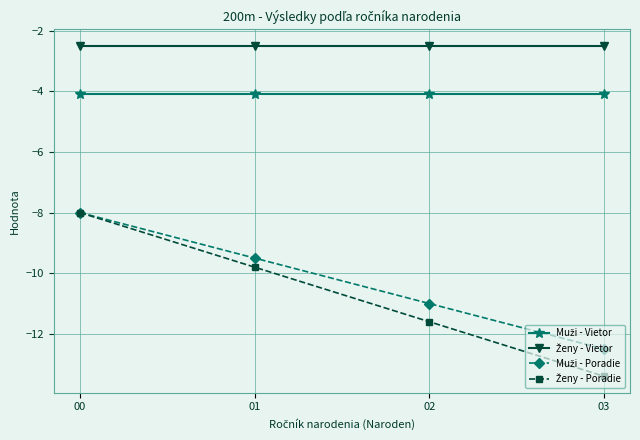

What is the difference between the highest and lowest values at 01?

7.3